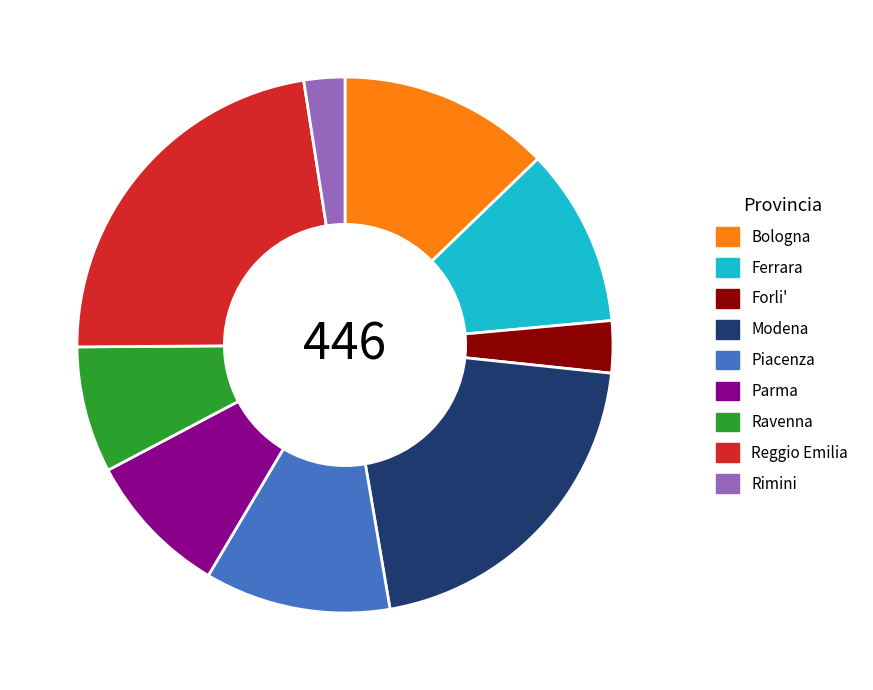

Does Modena account for over 50% of the chart?

No